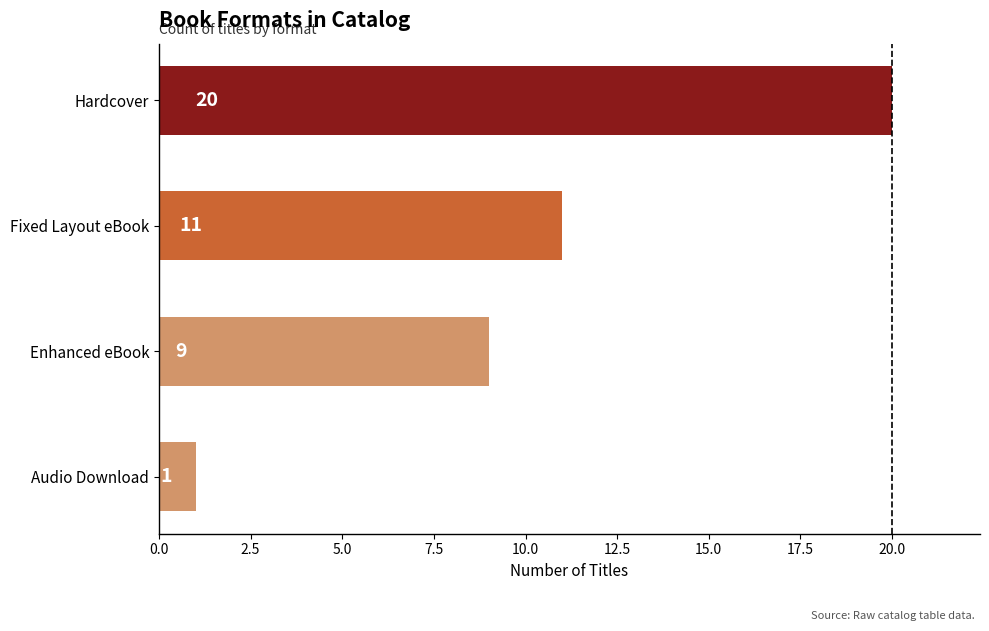

The chart shows a value of 12 at Enhanced eBook. True or false?

False